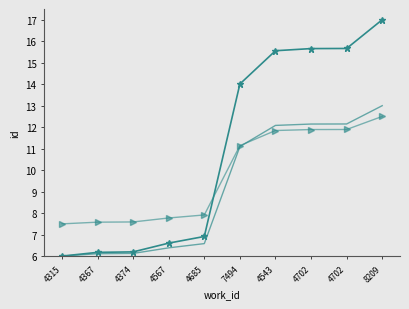

What is the label of the 7th point from the right?

4567